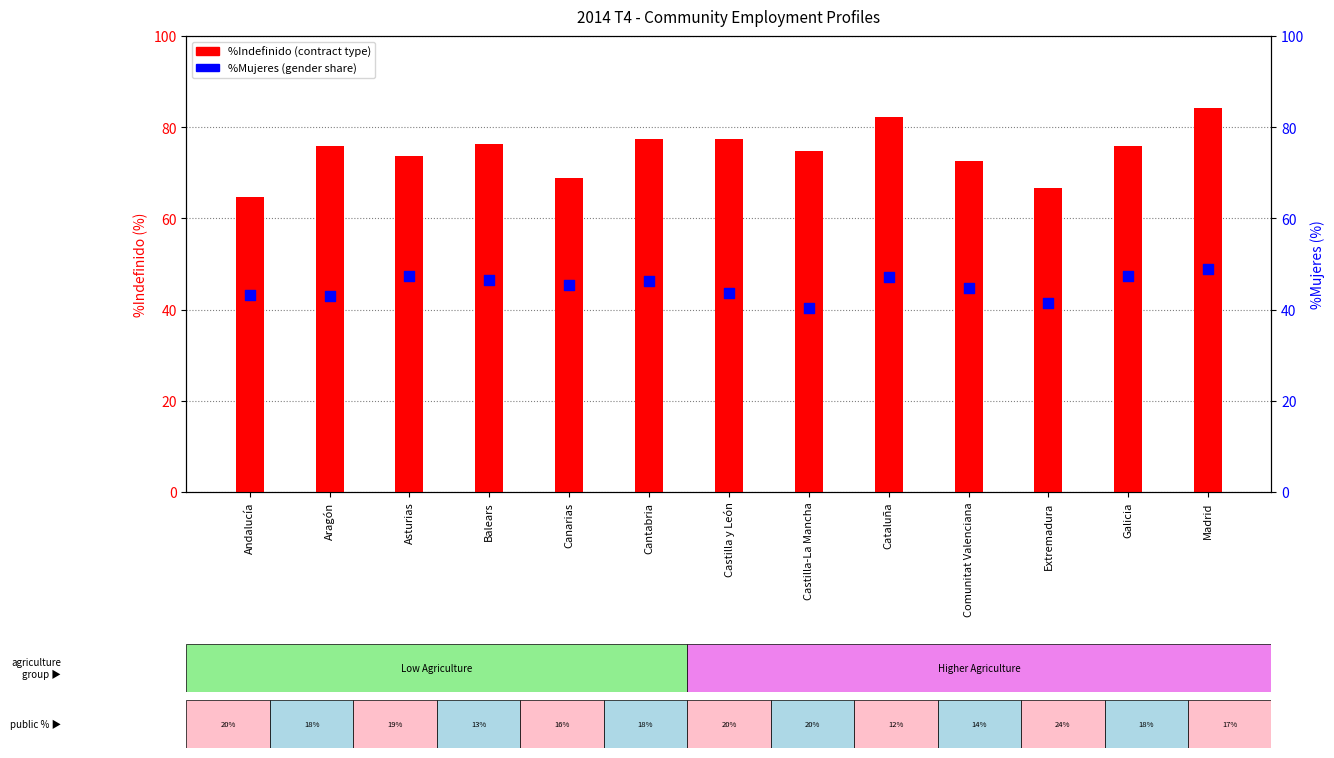

What is the total value across all series at Aragón?

119.0